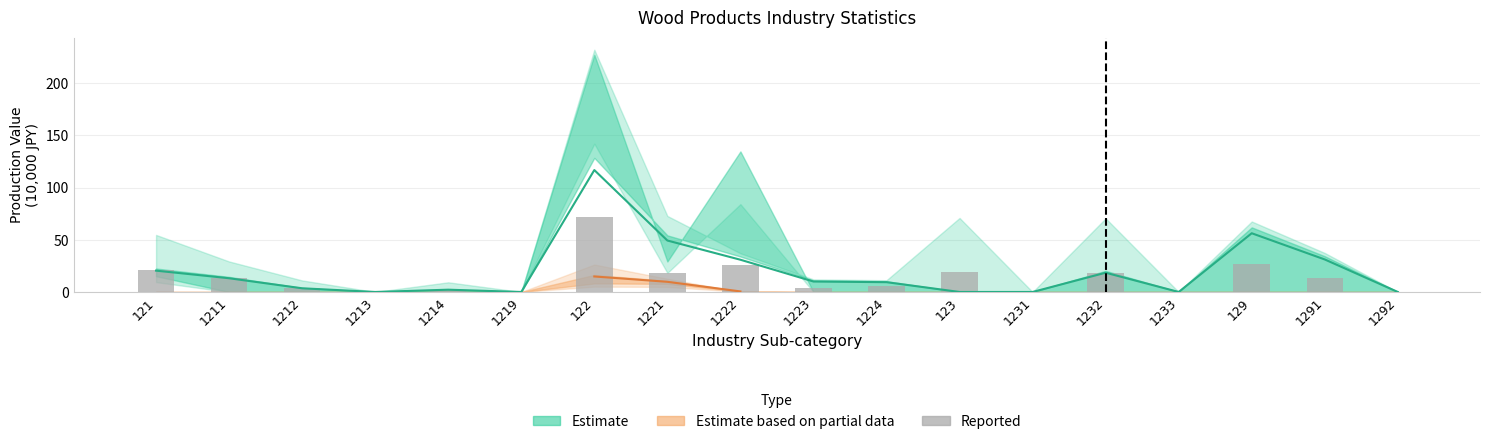

What is the change in value from 121 to 1213?

-20.8